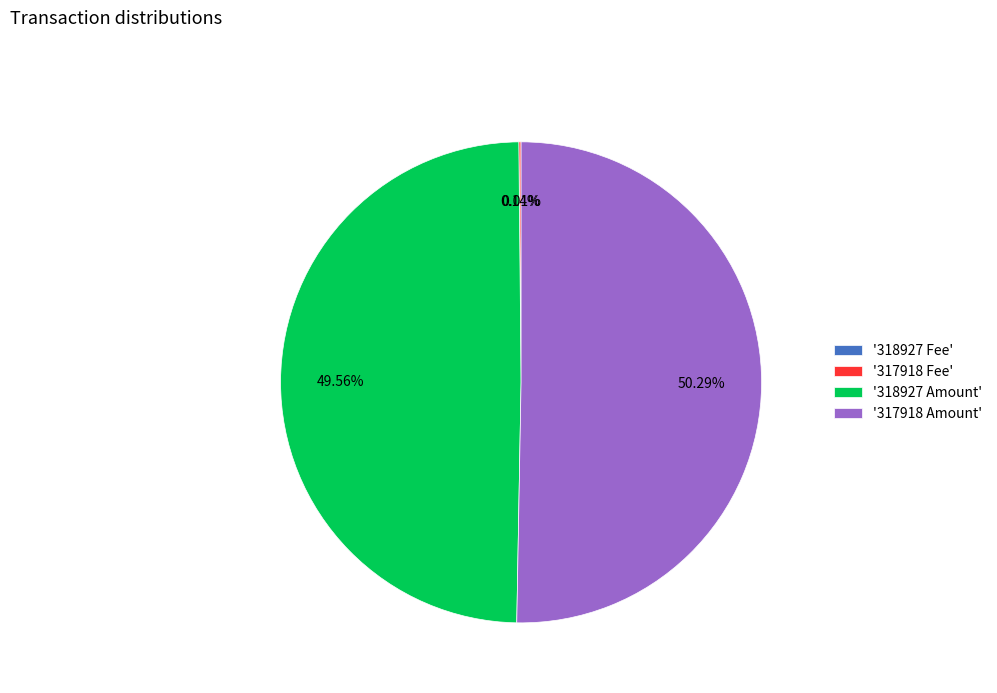

Does '317918 Amount' account for over 50% of the chart?

Yes